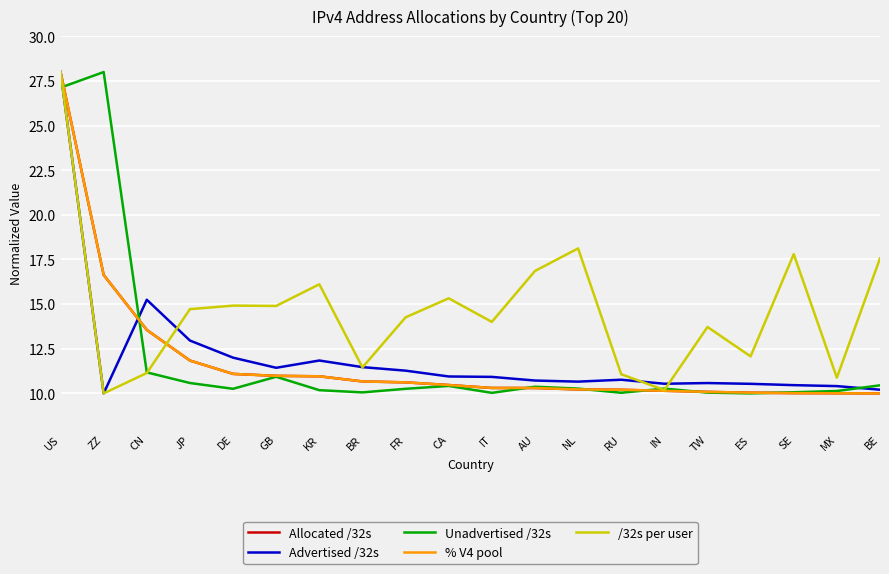

What position from the left is CN?

3